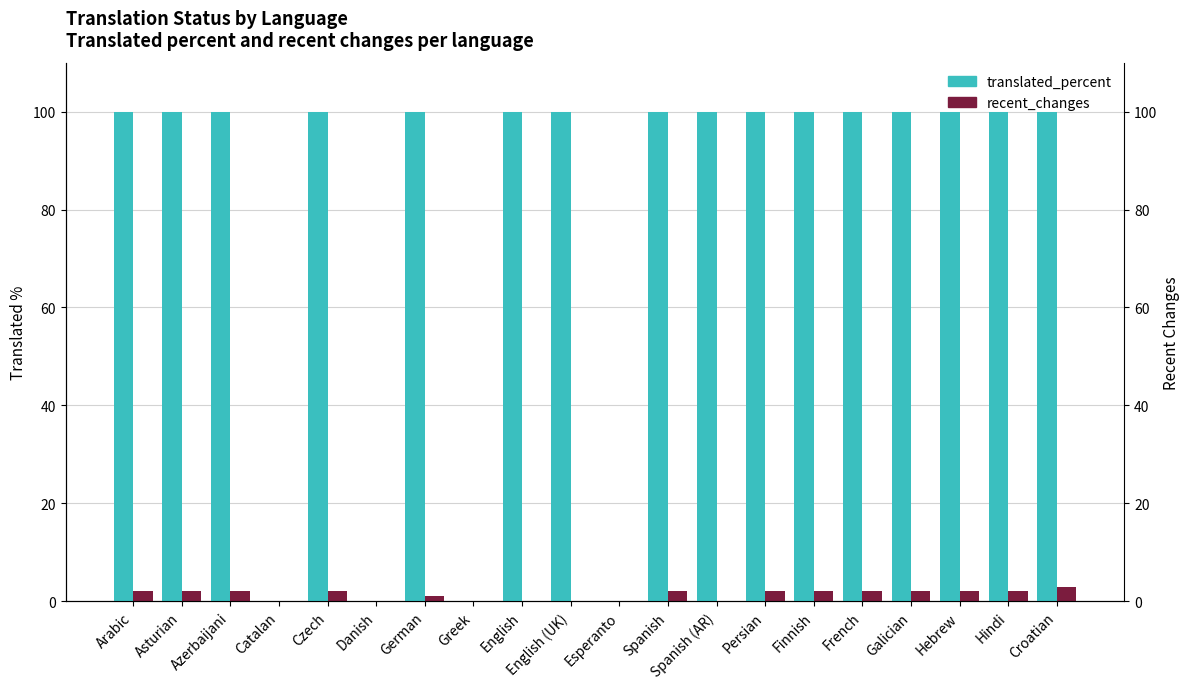

What is the label of the 12th bar from the left?

Spanish